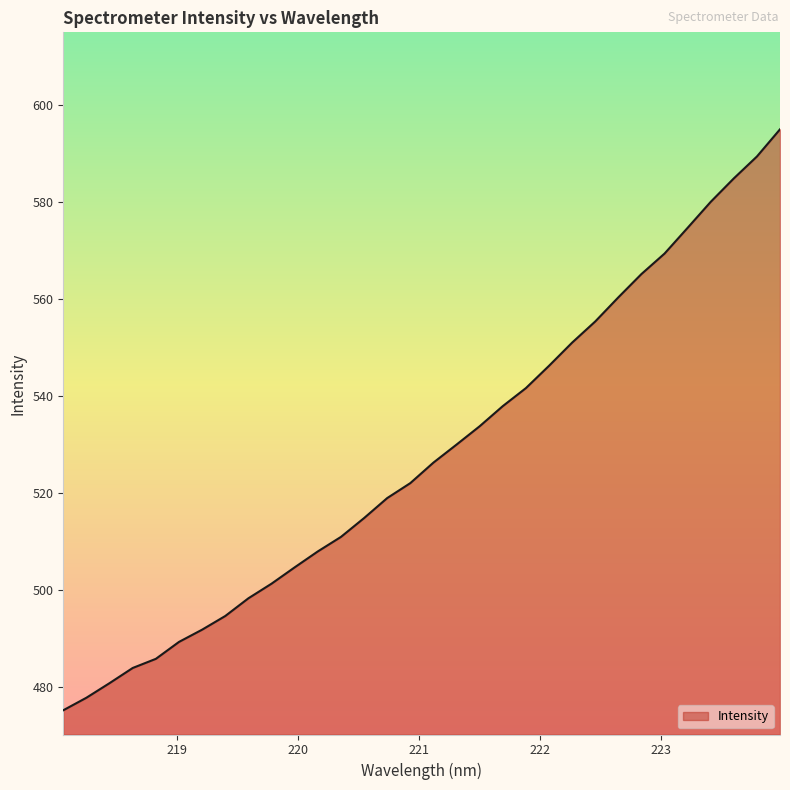

What is the maximum value shown in the chart?

595.0